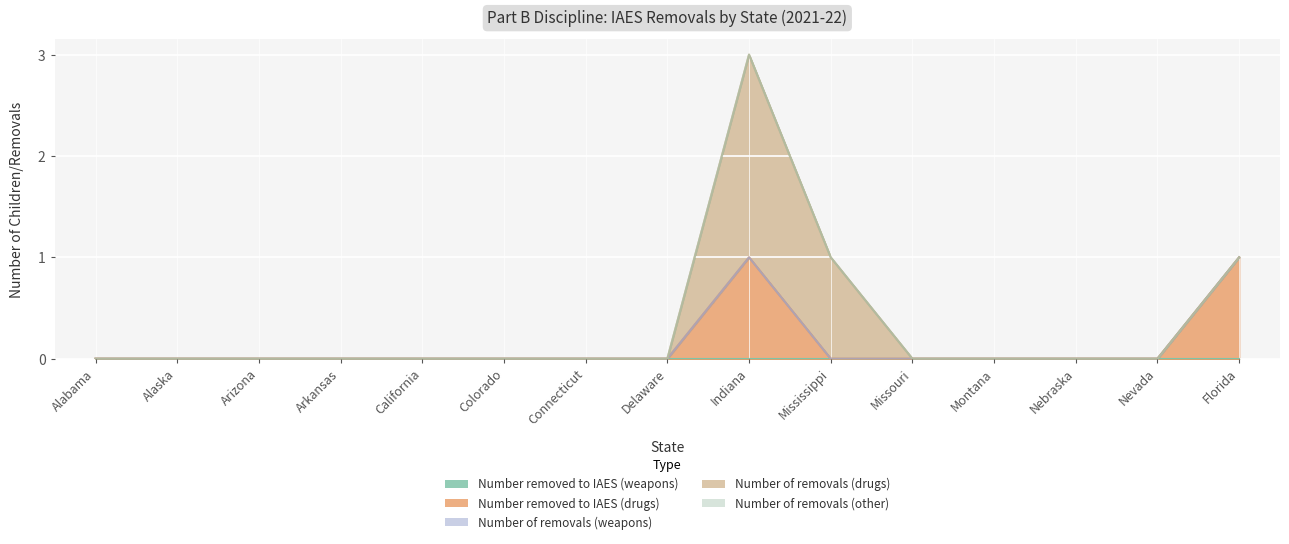

What is the label of the 14th point from the left?

Nevada